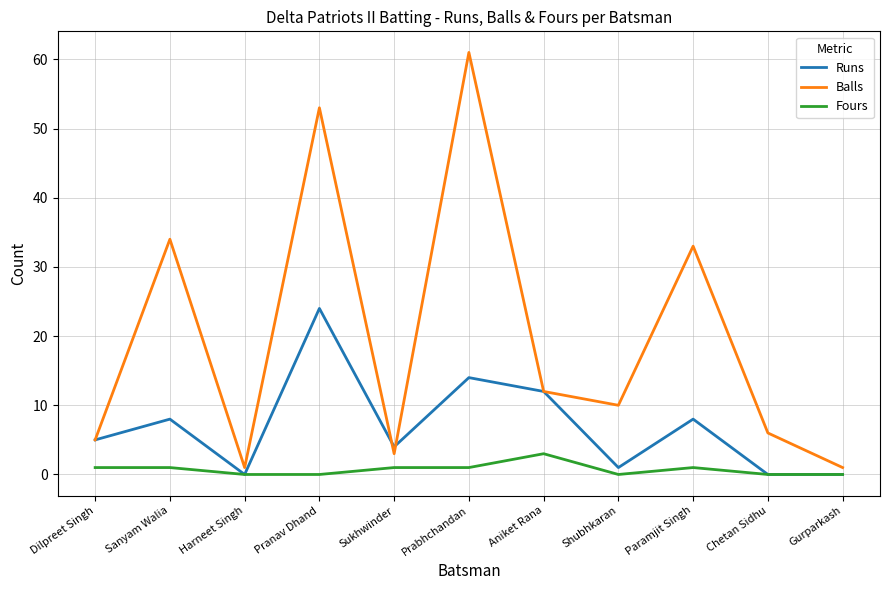

Where does the Balls series first go above 10?

Sanyam Walia